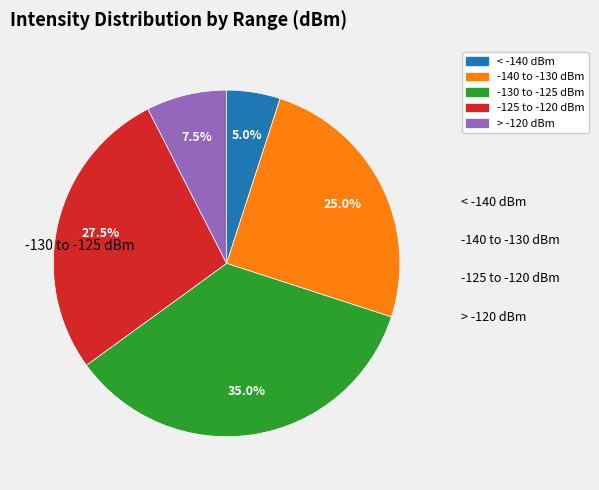

What percentage do -130 to -125 dBm and -125 to -120 dBm together represent?

62.5%